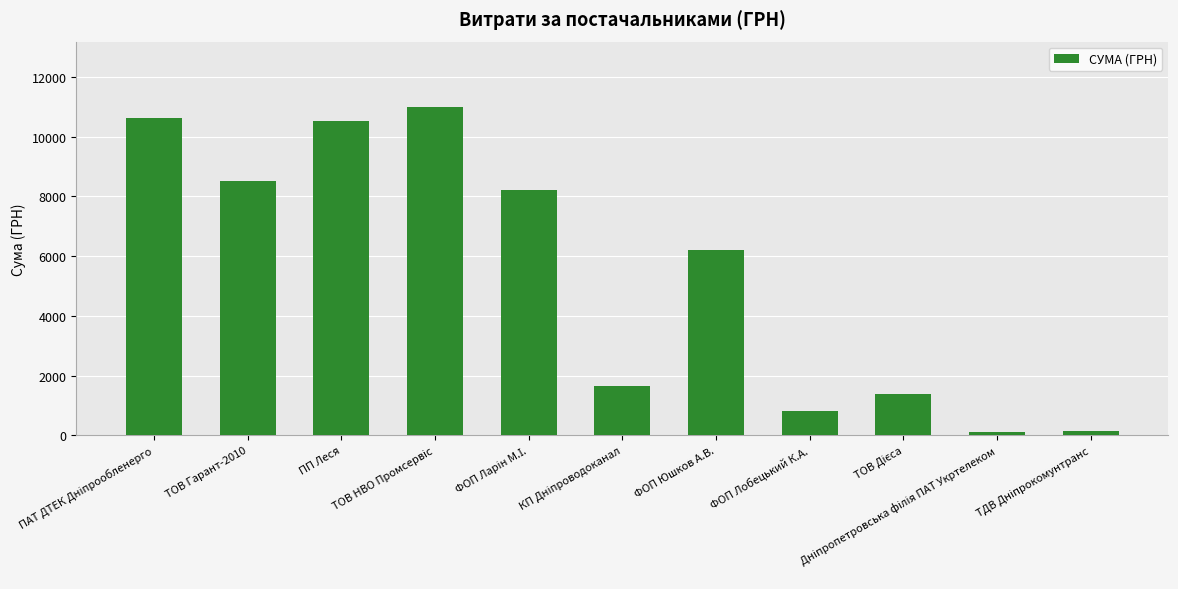

Where is the data nearest to the value 5544?

ФОП Юшков А.В.